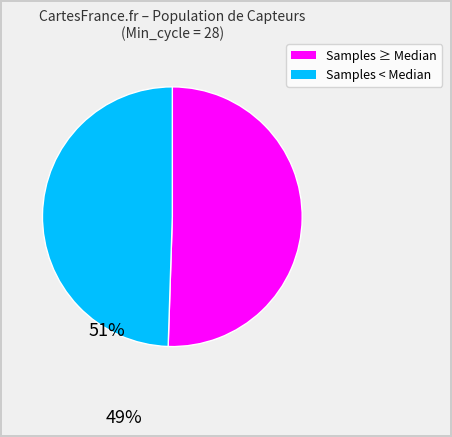

Is there a majority slice in this chart?

Yes